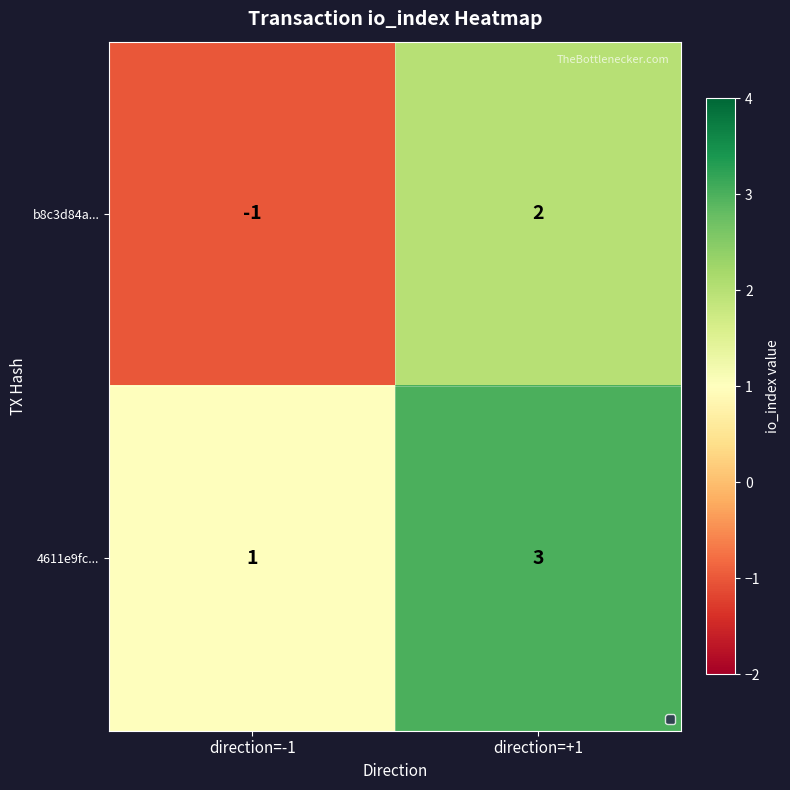

Reading left to right, transcribe all the data shown in this chart.

b8c3d84a...: -1	2
4611e9fc...: 1	3